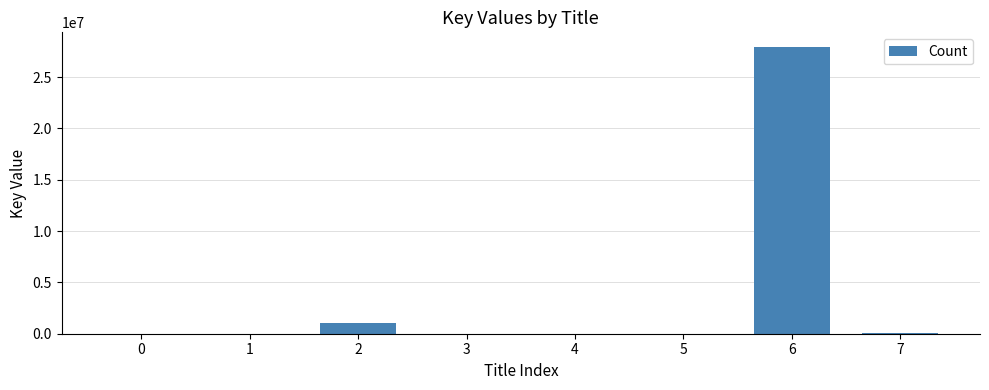

Is it true that the value at 6 is 39767988?

False